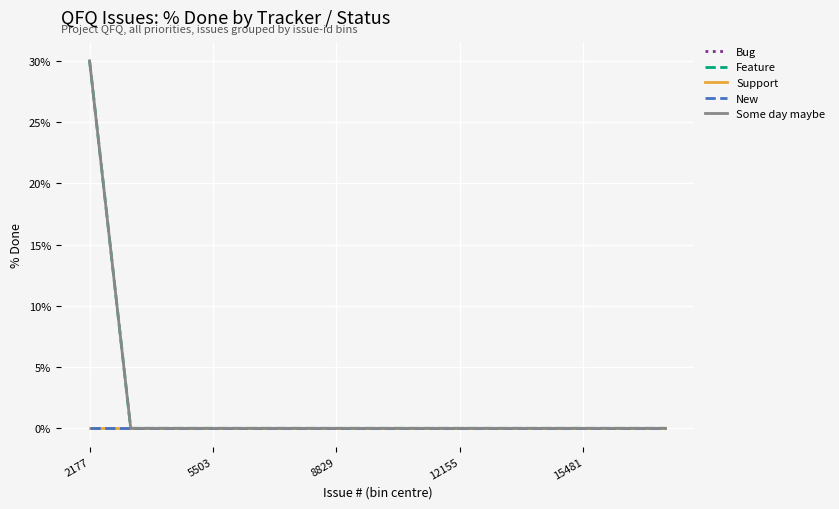

Does the chart display data point markers on the line(s)?

No